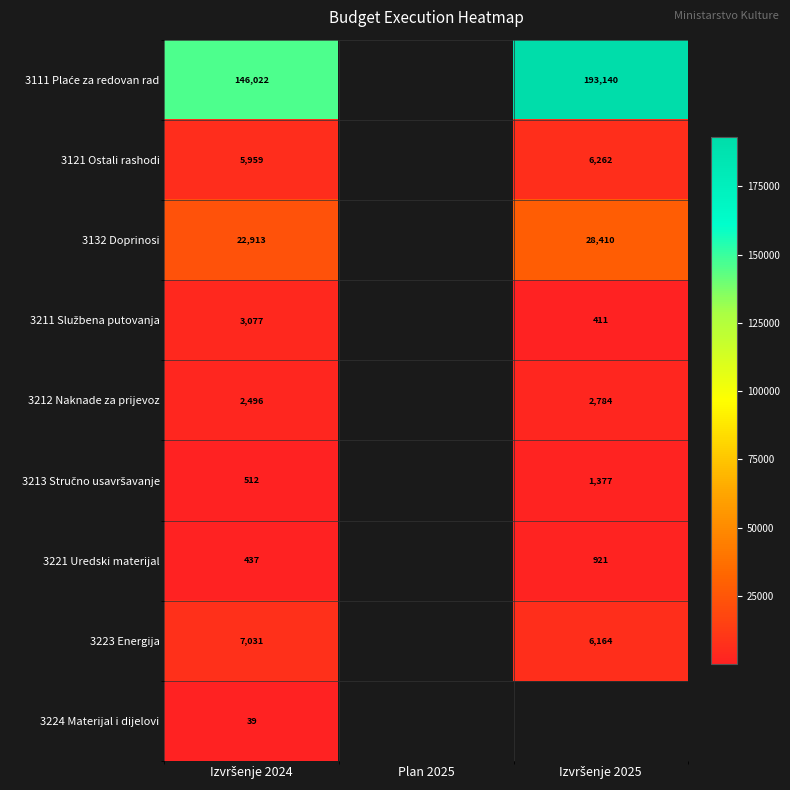

At which label is 3111 Plaće za redovan rad closest to 169580?

Izvršenje 2024